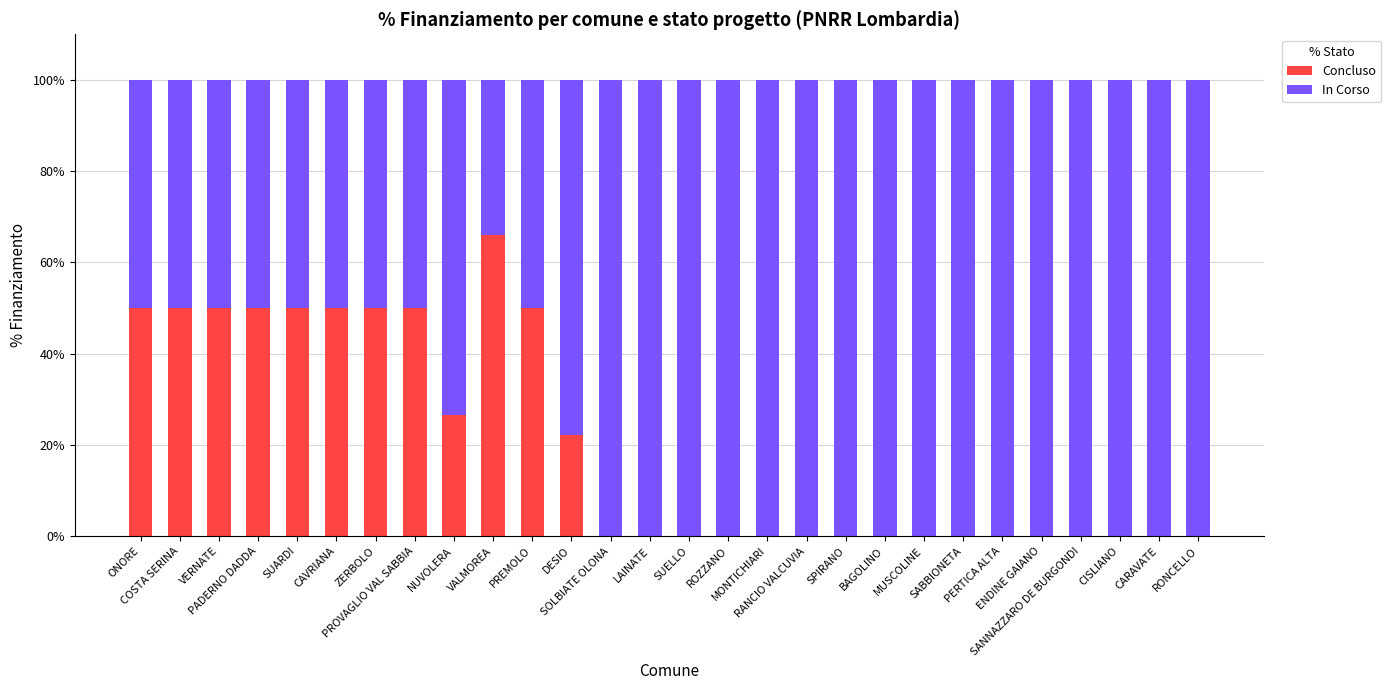

What is the maximum value for Concluso?

66.0